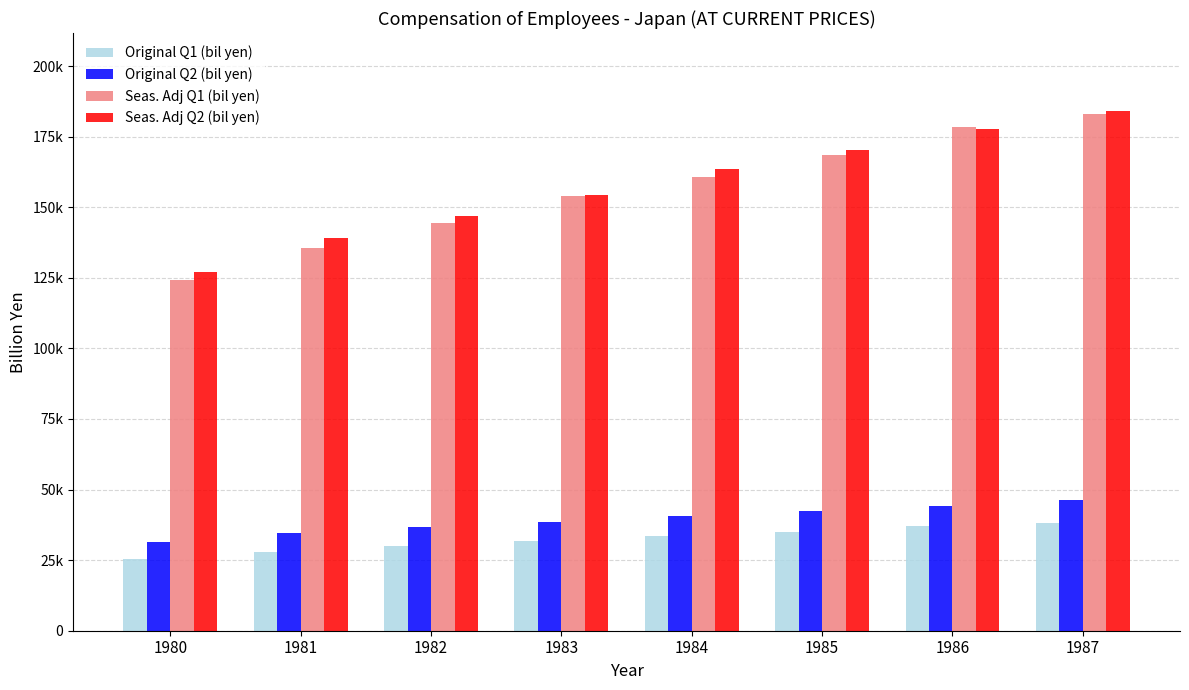

Rank the series at 1983 from lowest to highest value.

Original Q1 (bil yen), Original Q2 (bil yen), Seas. Adj Q1 (bil yen), Seas. Adj Q2 (bil yen)